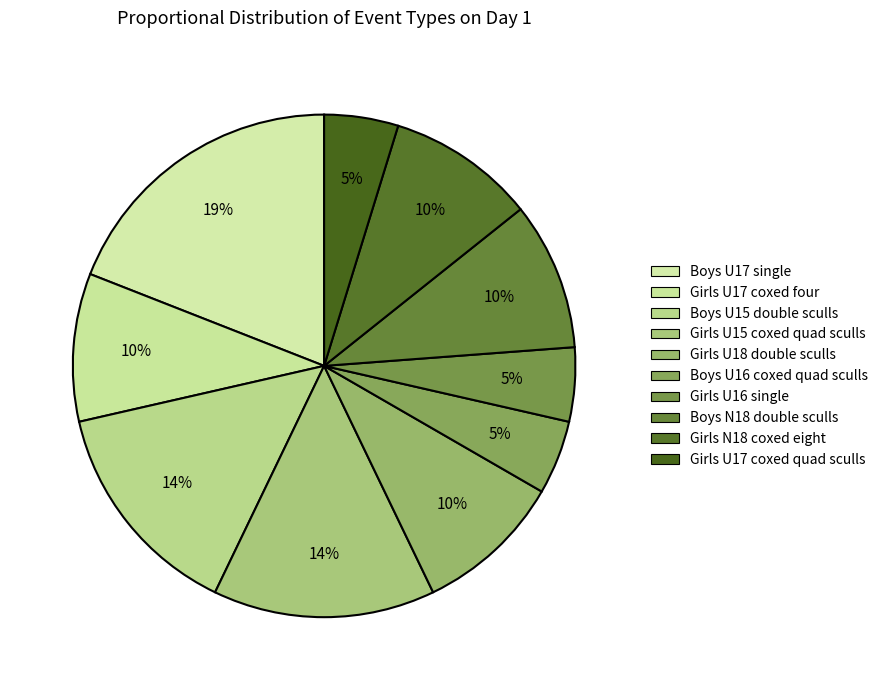

Does Boys N18 double sculls represent more than half of the total?

No